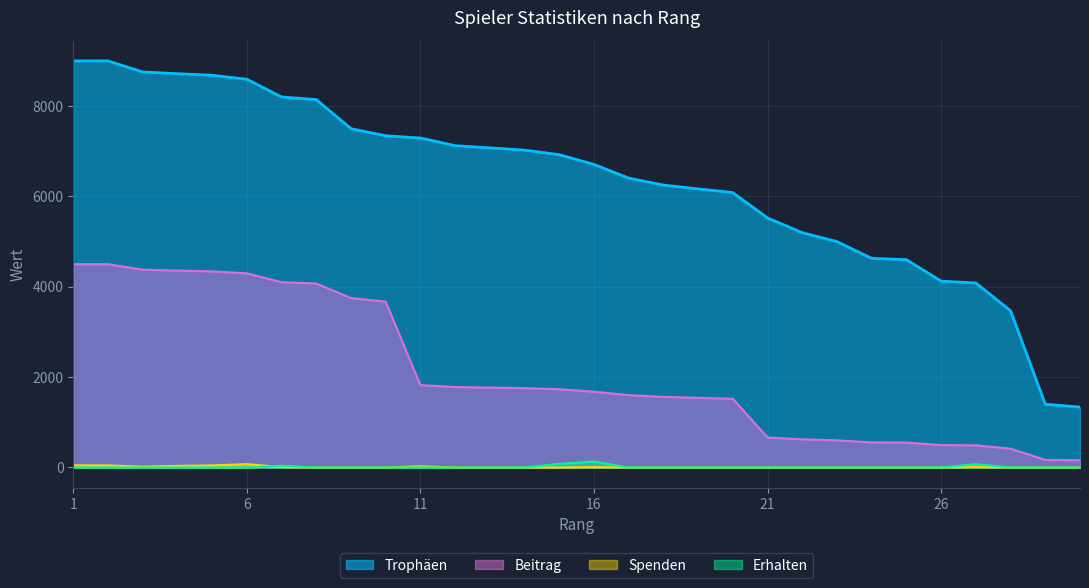

At which category is the sum across all series the highest?

1